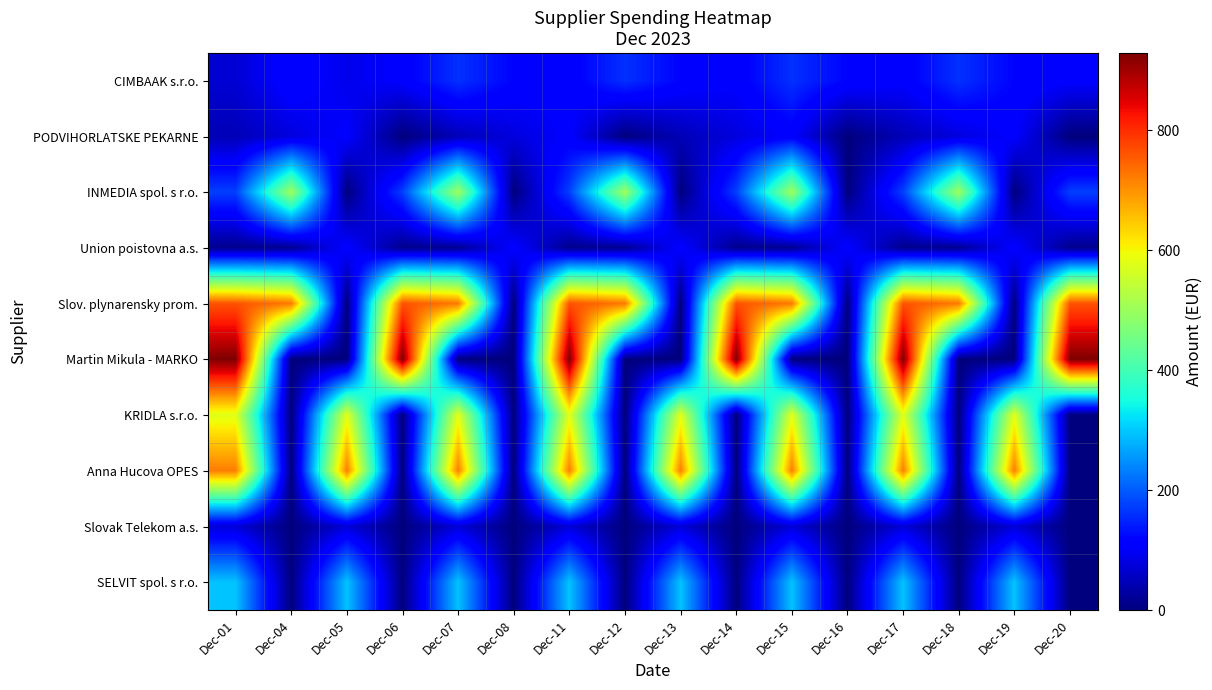

Rank the series by their maximum value, from lowest to highest.

Slovak Telekom a.s., PODVIHORLATSKE PEKARNE, Union poistovna a.s., CIMBAAK s.r.o., SELVIT spol. s r.o., INMEDIA spol. s r.o., KRIDLA s.r.o., Anna Hucova OPES, Slov. plynarensky prom., Martin Mikula - MARKO